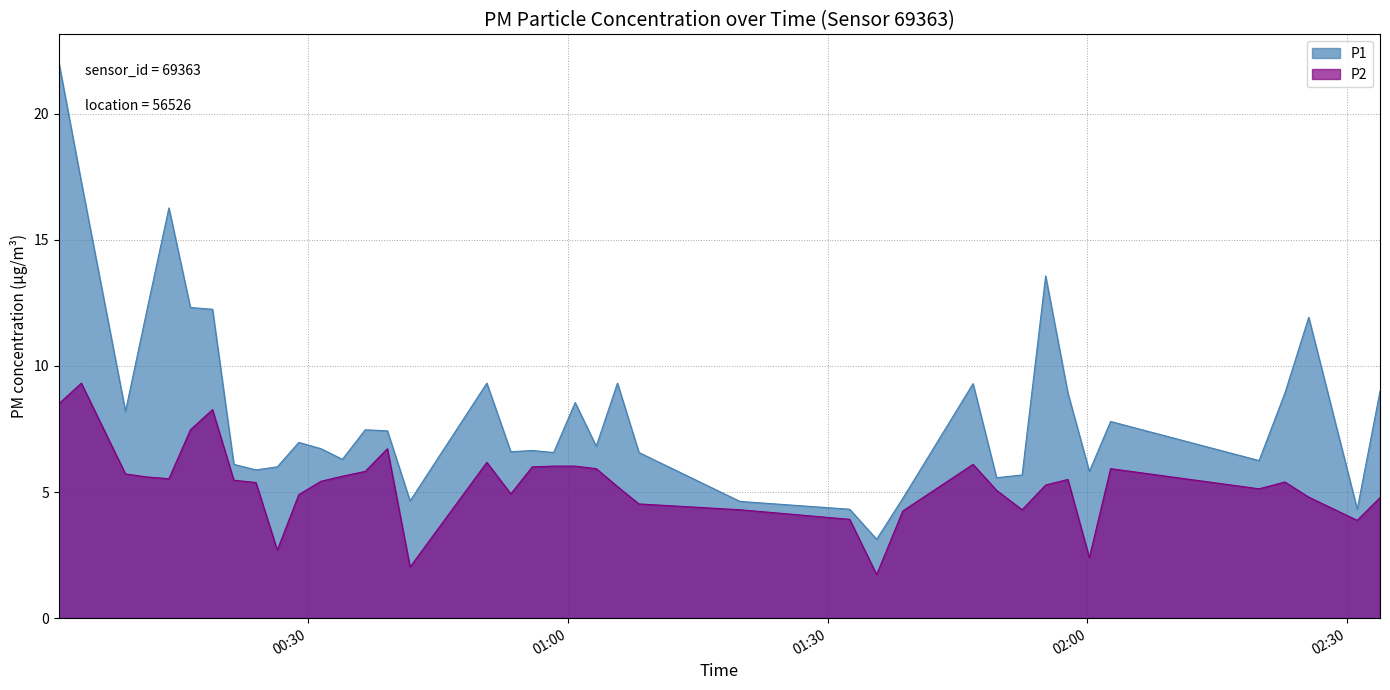

What is the greatest value displayed?

22.1